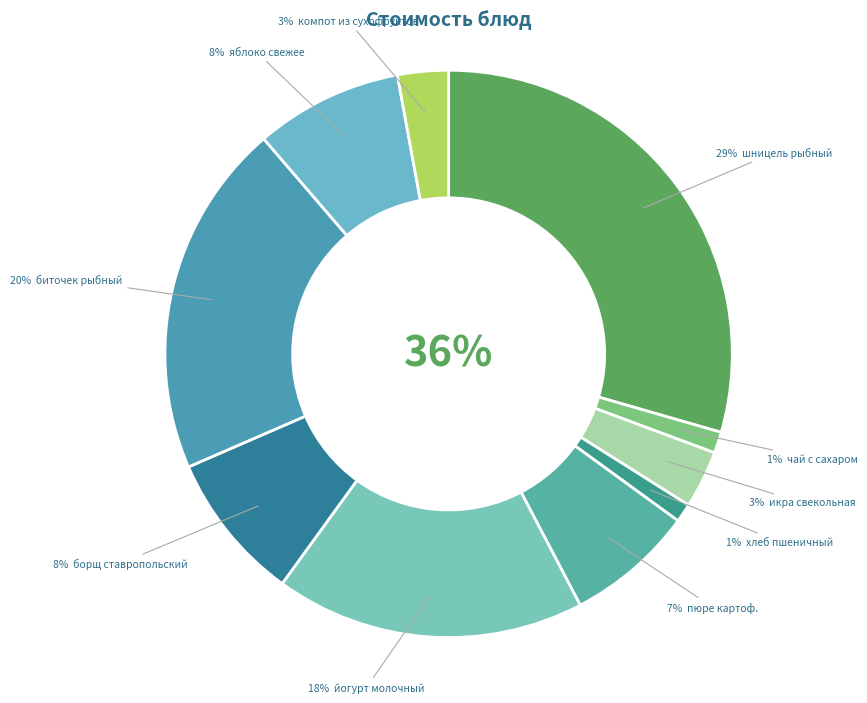

Does пюре картофельное represent more than half of the total?

No